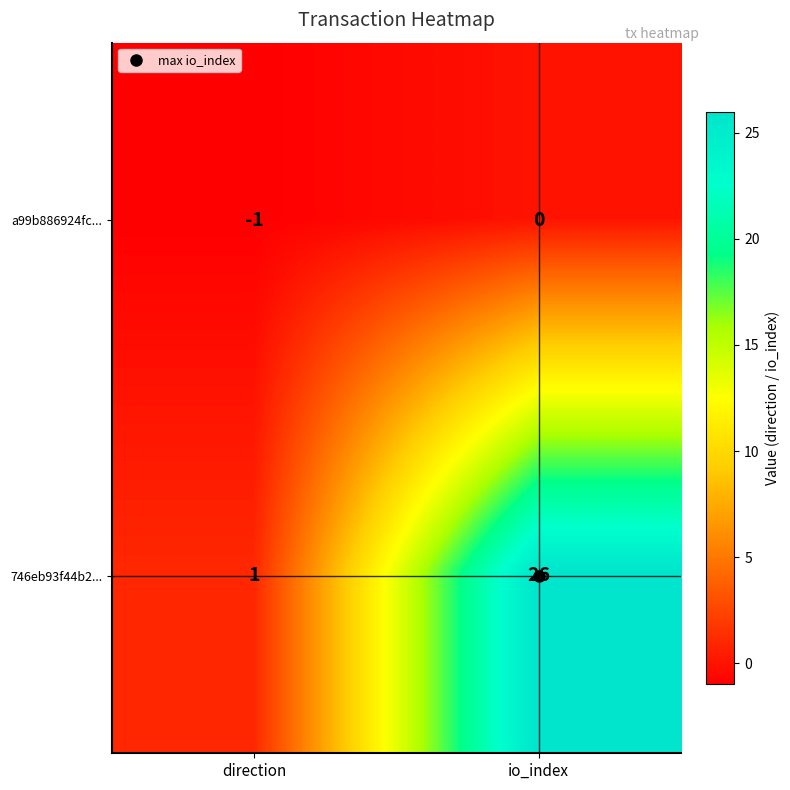

What is the minimum value shown in the chart?

-1